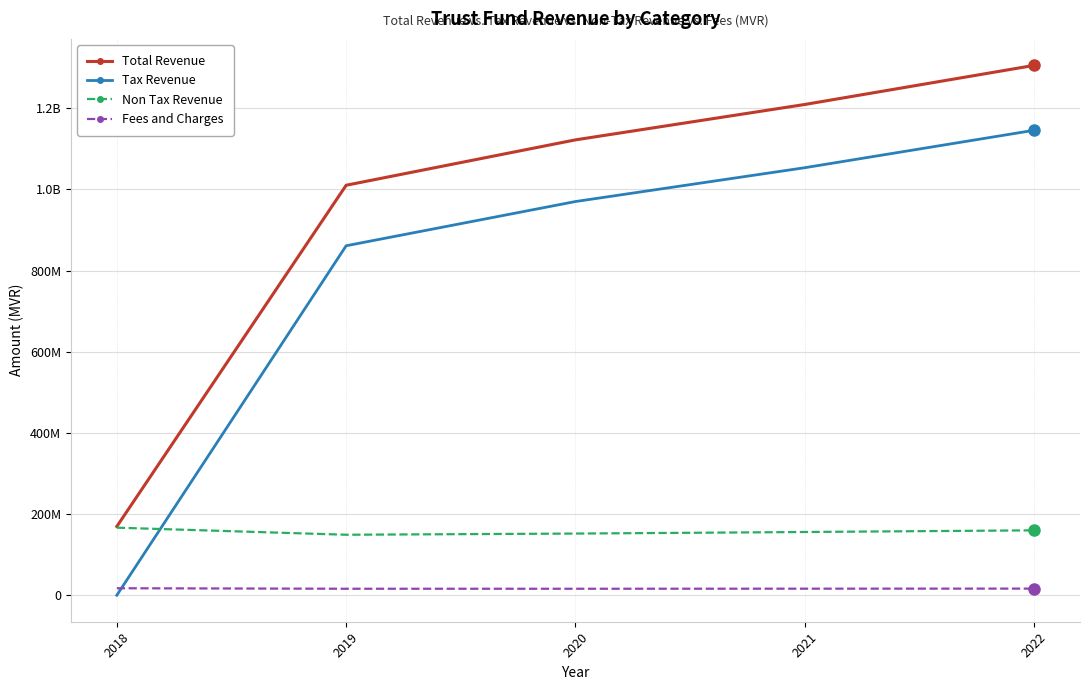

Is this an area chart (filled region under the line)?

No